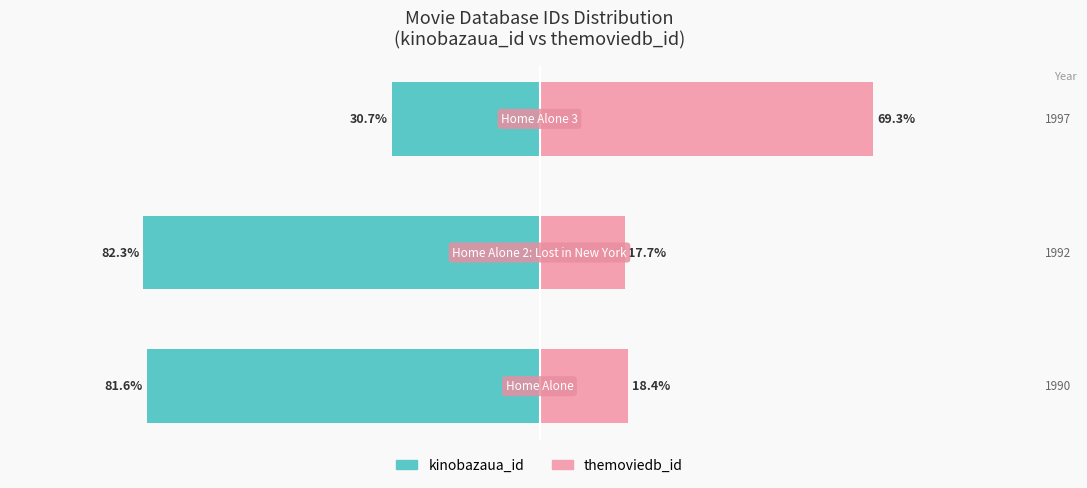

The themoviedb_id series shows 28.1 at 0. True or false?

False